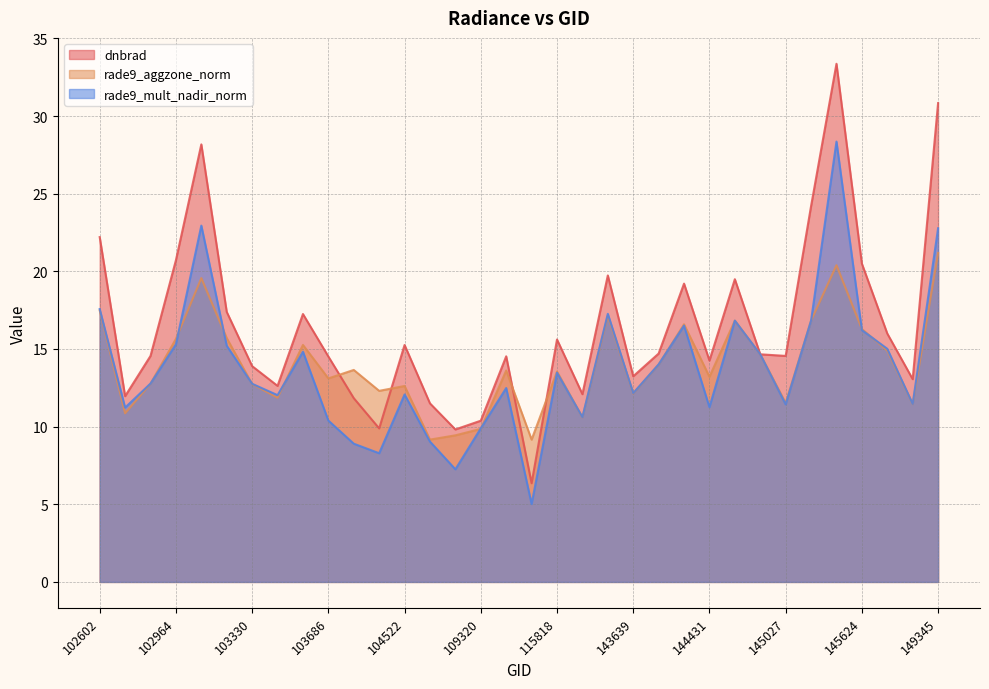

How many categories are shown in the chart?

34